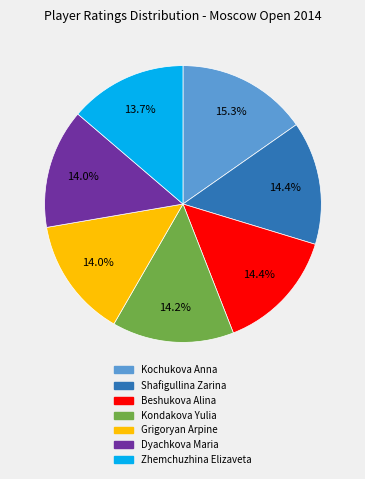

Which category has the biggest portion of the pie?

Kochukova Anna